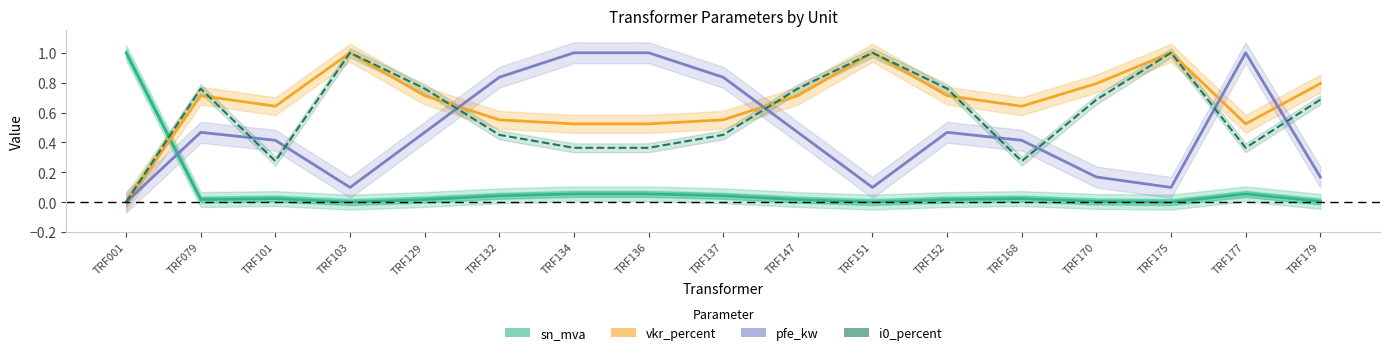

What are all the series names shown in the legend?

sn_mva, vkr_percent, pfe_kw, i0_percent